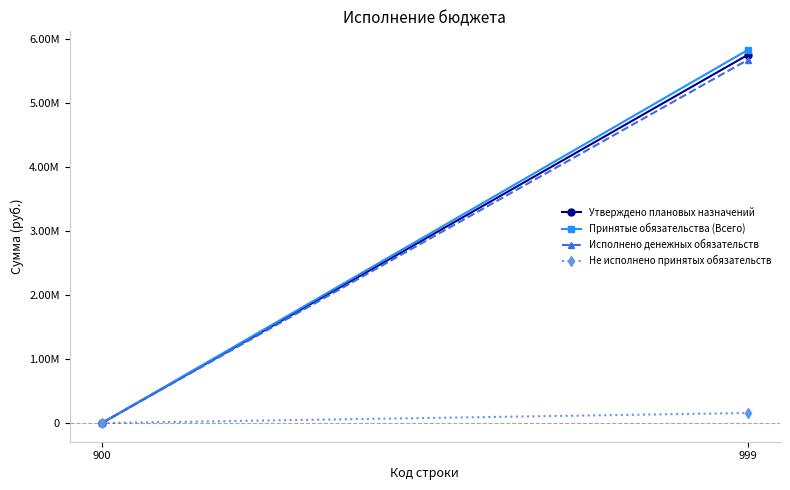

Which category has the lowest value across all series?

900